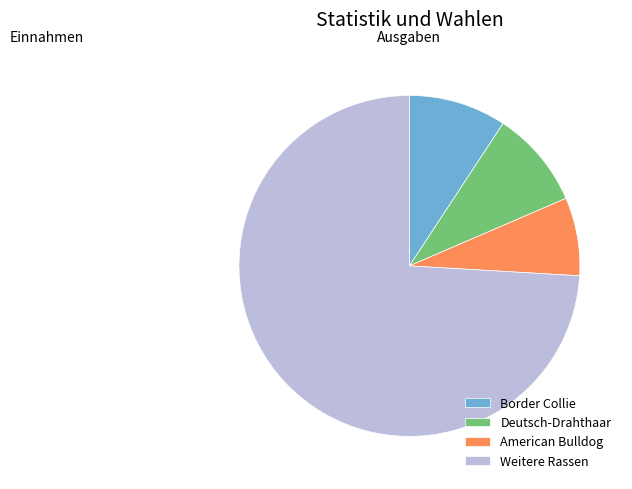

Which slice is the largest?

Weitere Rassen